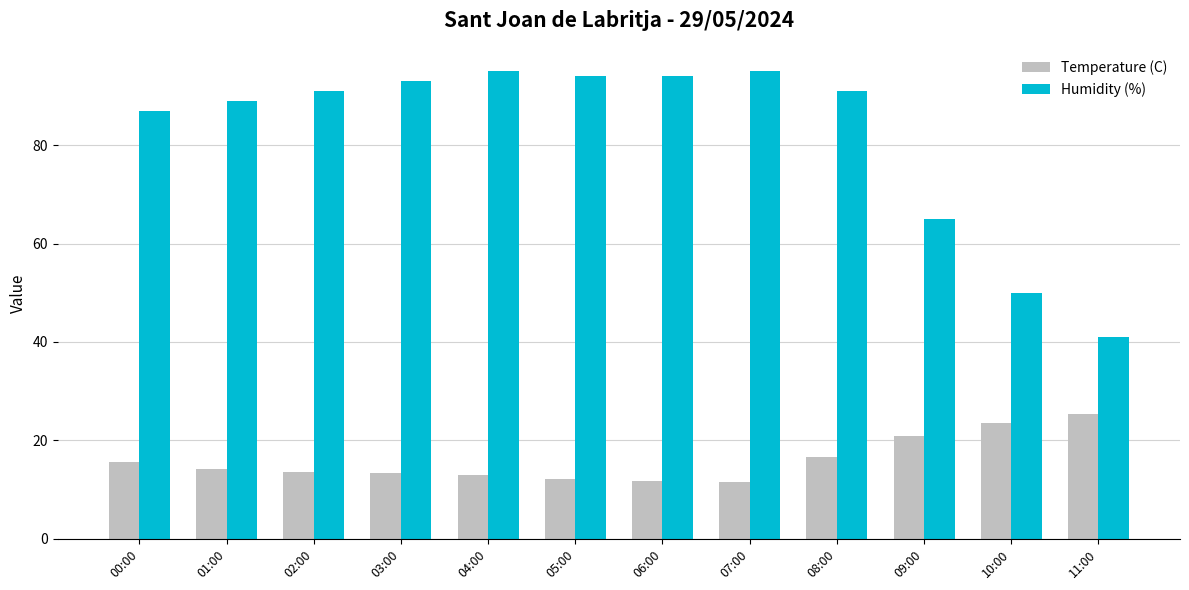

Which series has the largest total across all categories?

Humidity (%)